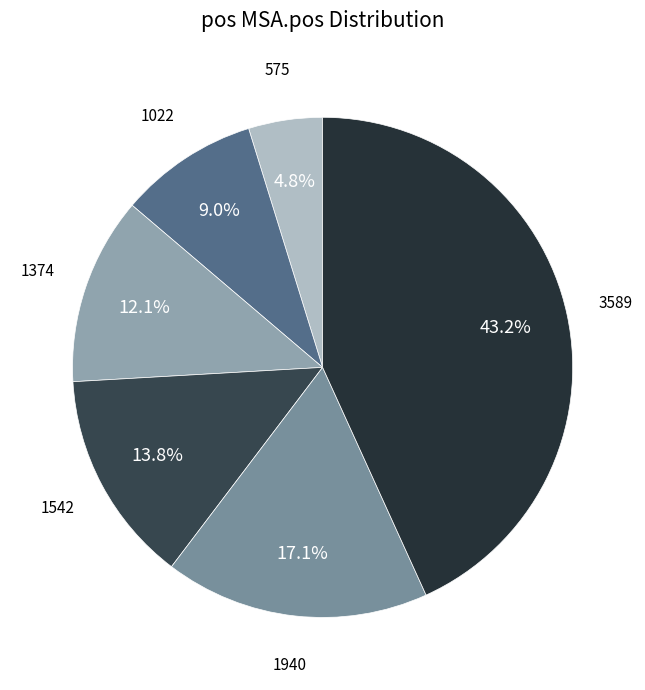

How many slices are in this pie chart?

6